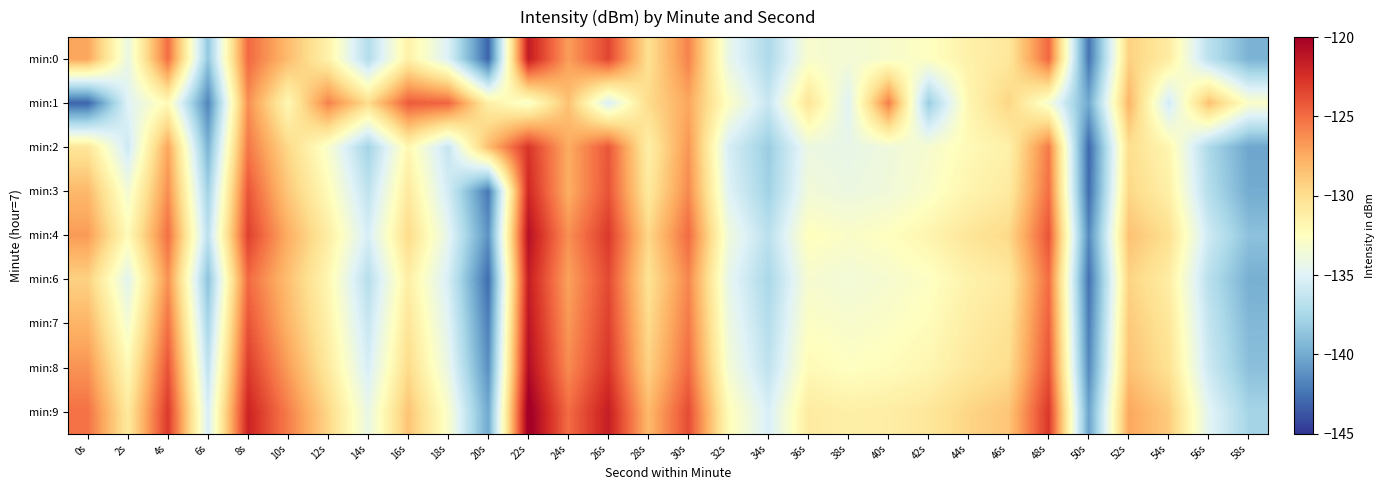

At how many categories does at least one series exceed -123?

5